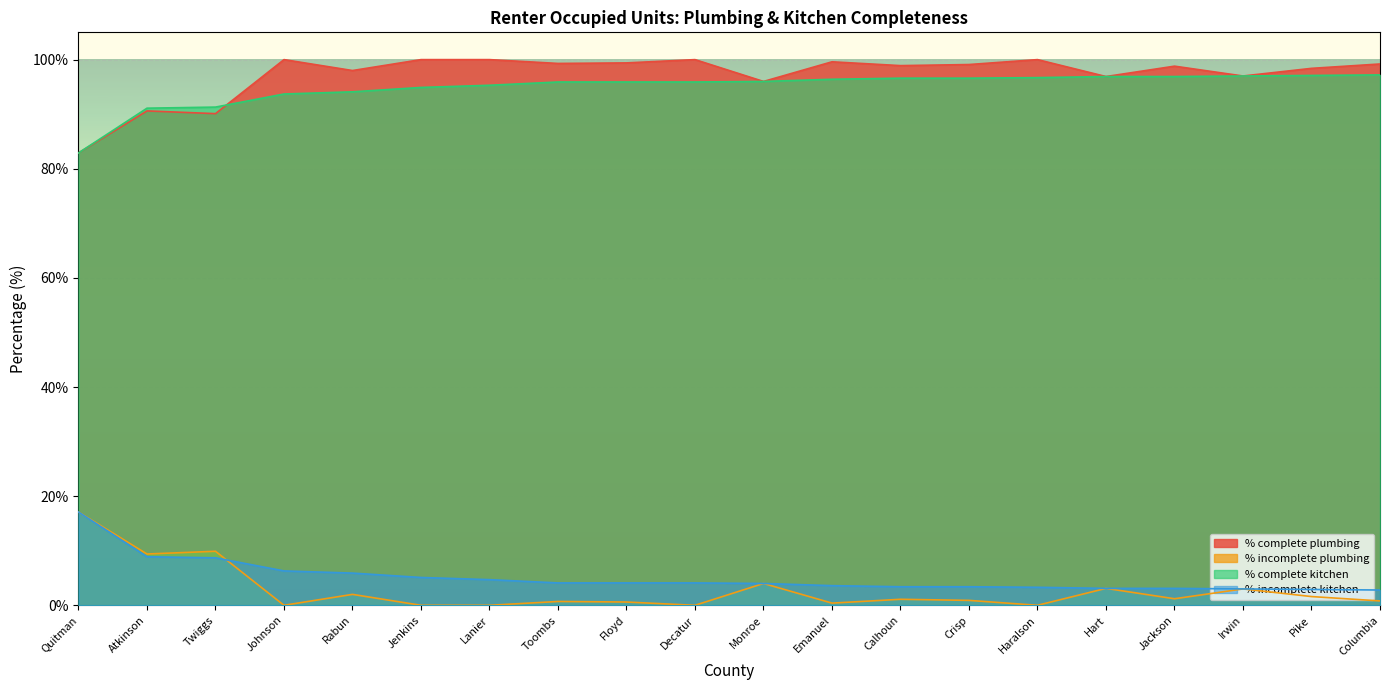

What is the lowest value of the % complete plumbing series?

82.9